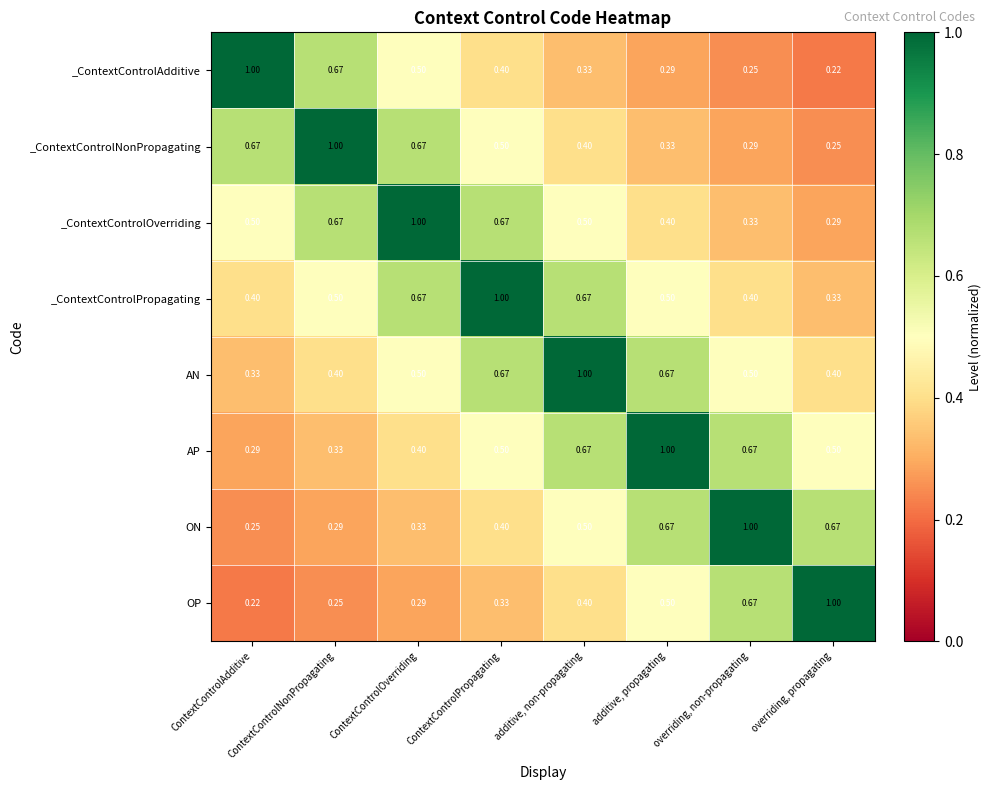

At which label is _ContextControlAdditive closest to 0?

overriding, propagating